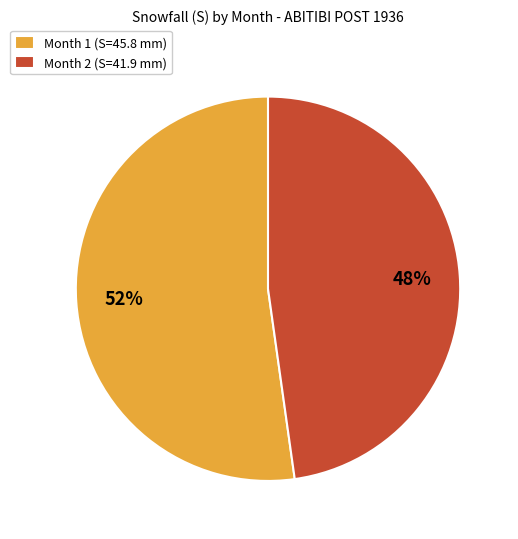

What is the ratio of the value at Month 1 (S=45.8 mm) to the value at Month 2 (S=41.9 mm)?

1.1